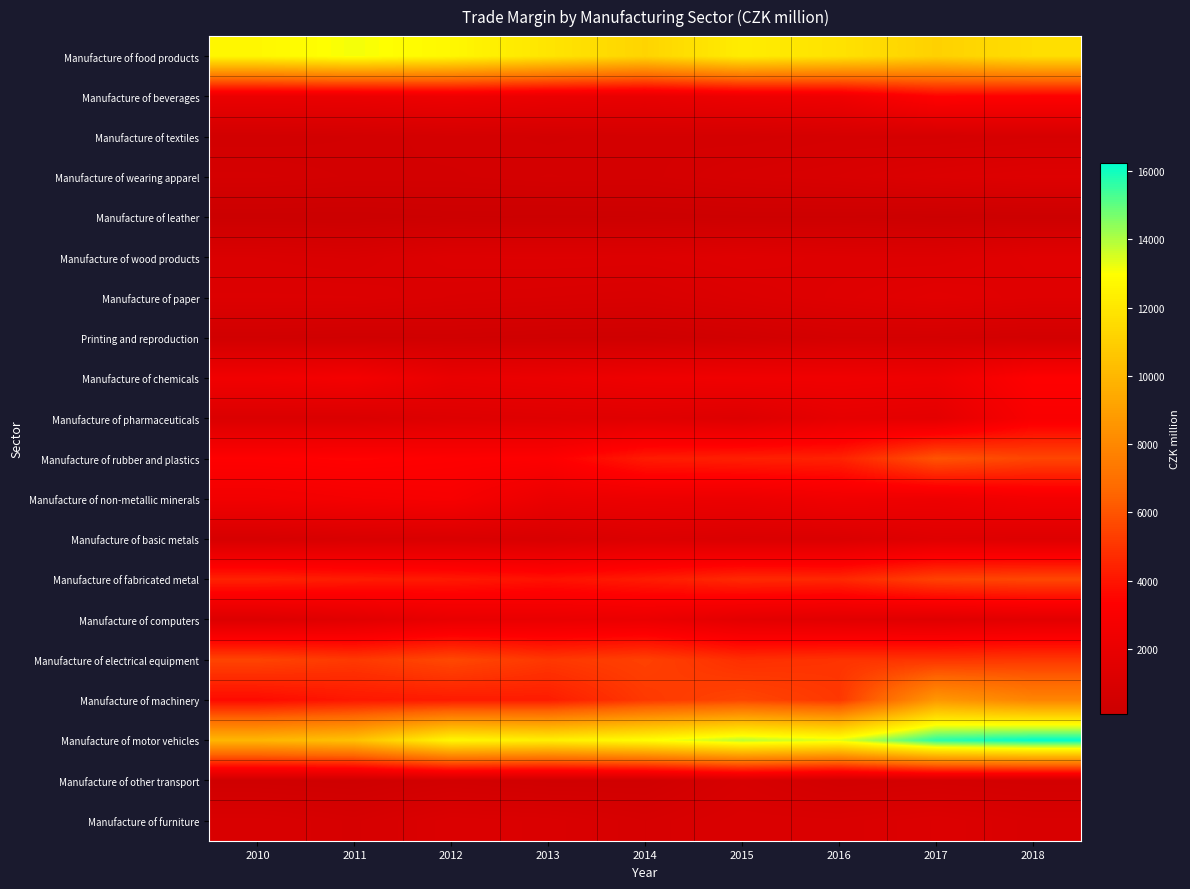

At how many categories does at least one series exceed 12879?

6